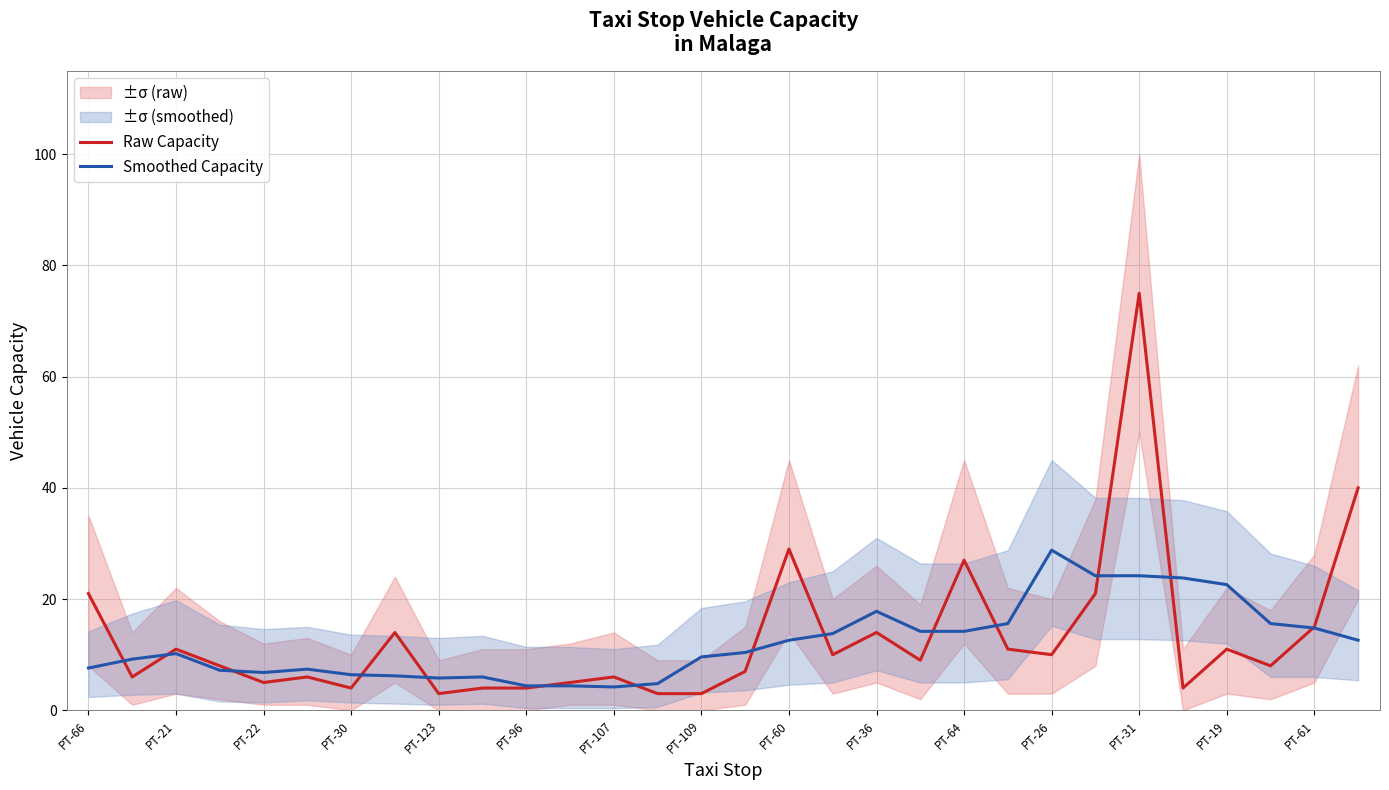

In Smoothed Capacity, how many points are lower than both neighbors (excluding endpoints)?

3